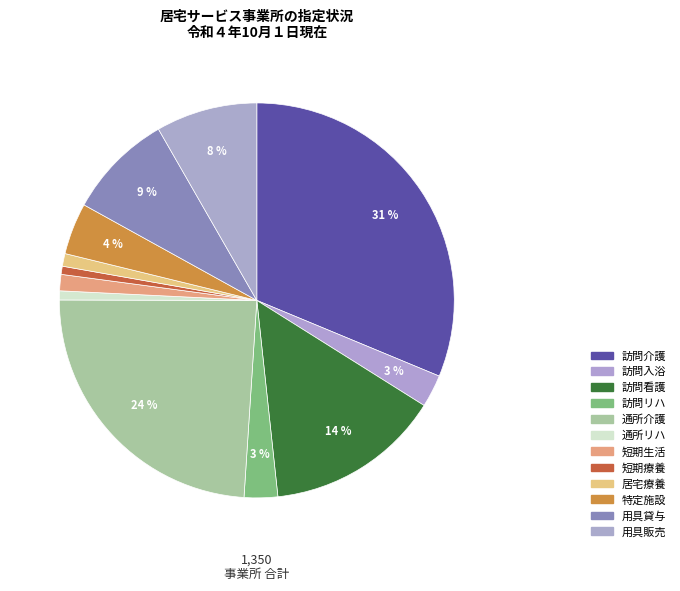

Rank the categories by value from highest to lowest.

訪問介護, 通所介護, 訪問看護, 用具貸与, 用具販売, 特定施設, 訪問リハ, 訪問入浴, 短期生活, 居宅療養, 通所リハ, 短期療養